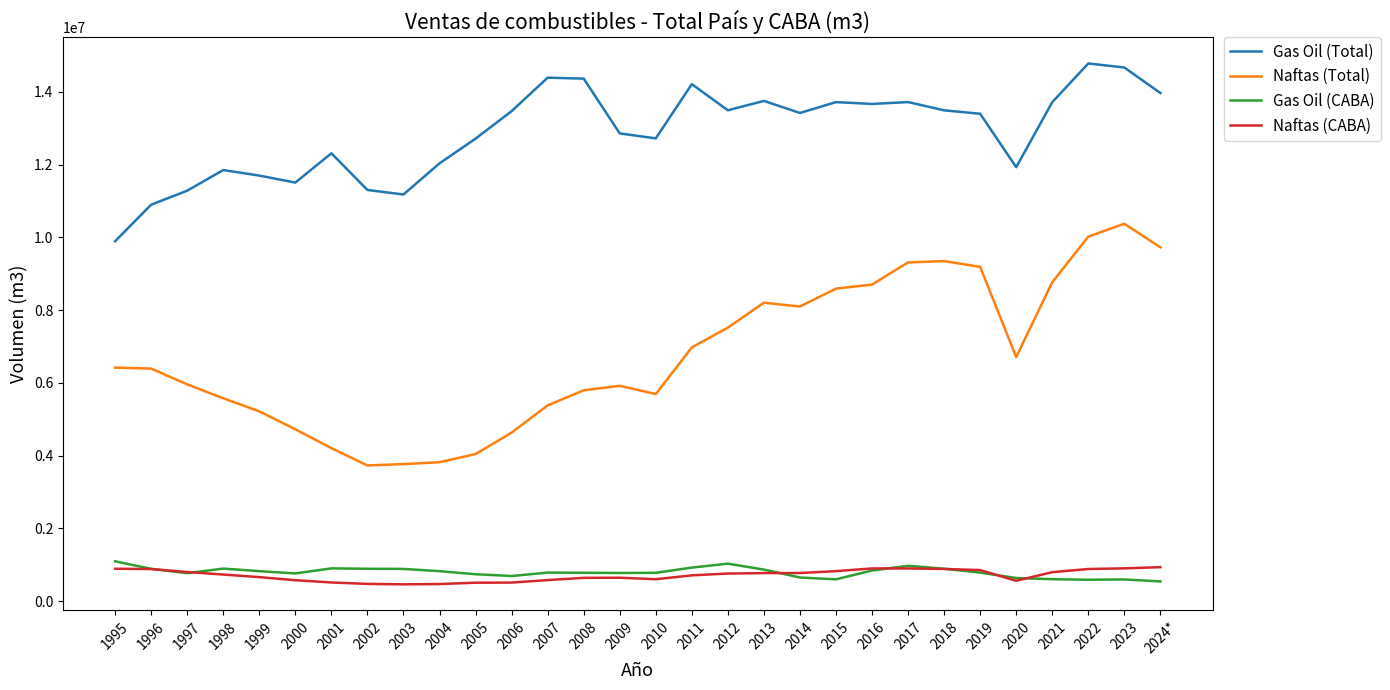

What position from the right is 1996?

29